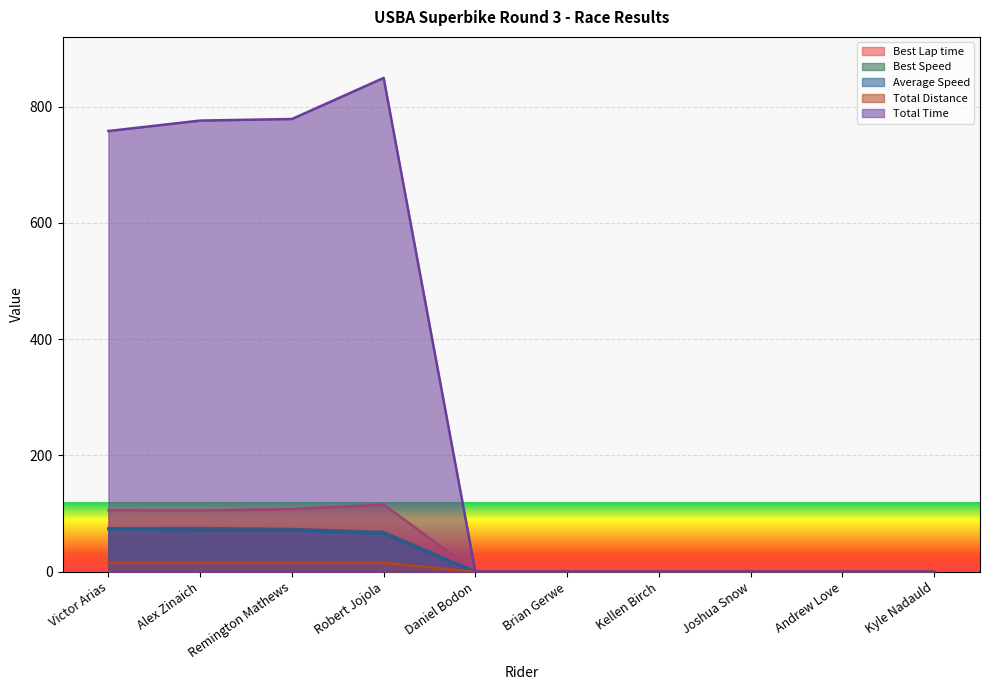

True or false: Best Lap time has a value of 172.6 at Robert Jojola.

False